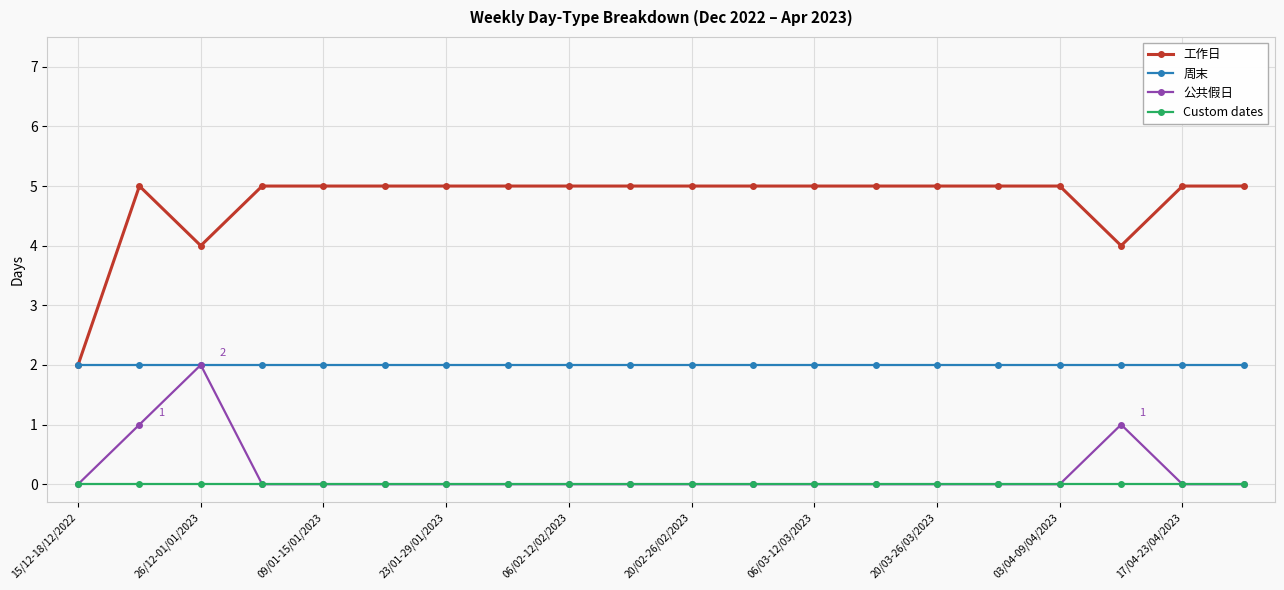

True or false: 周末 and Custom dates cross at least once.

False